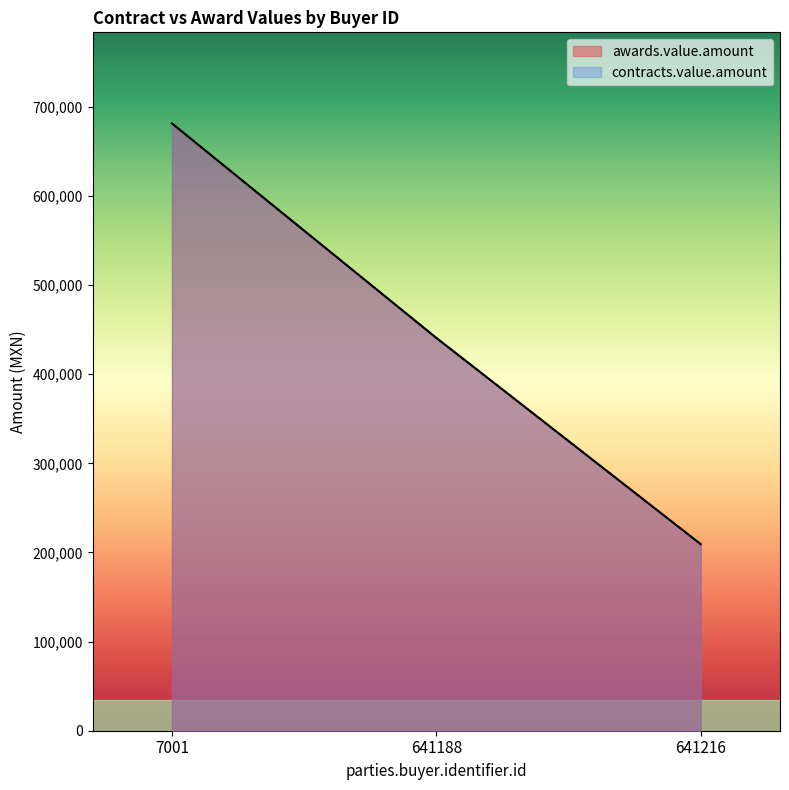

What is the sum of all awards.value.amount values?

1331663.0